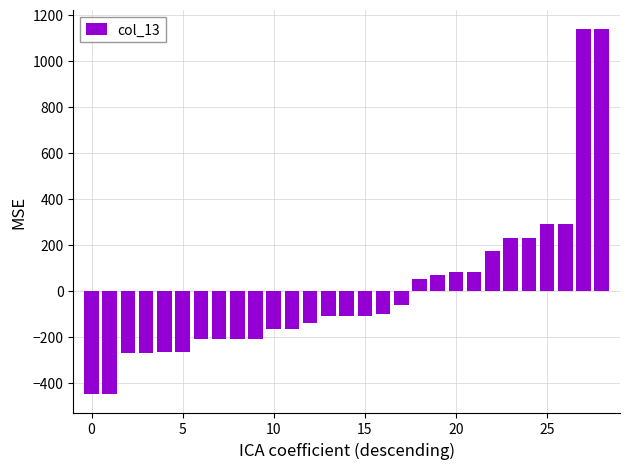

How many positive values are there?

11